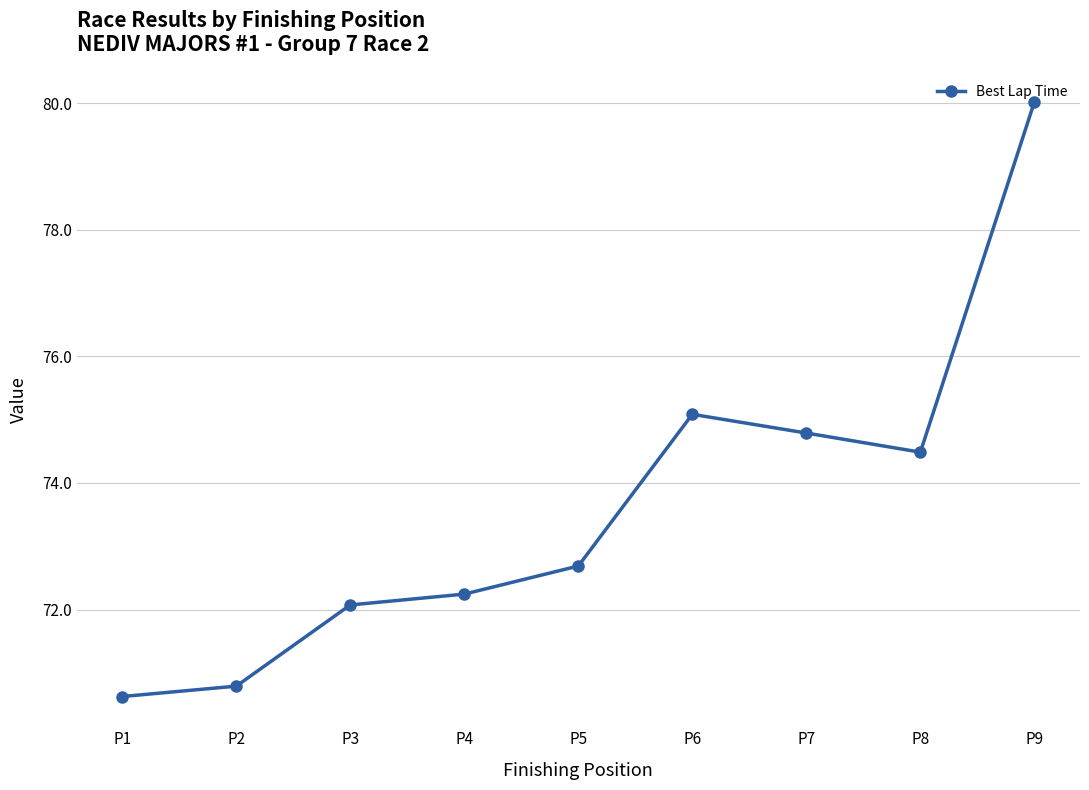

Is this an area chart (filled region under the line)?

No